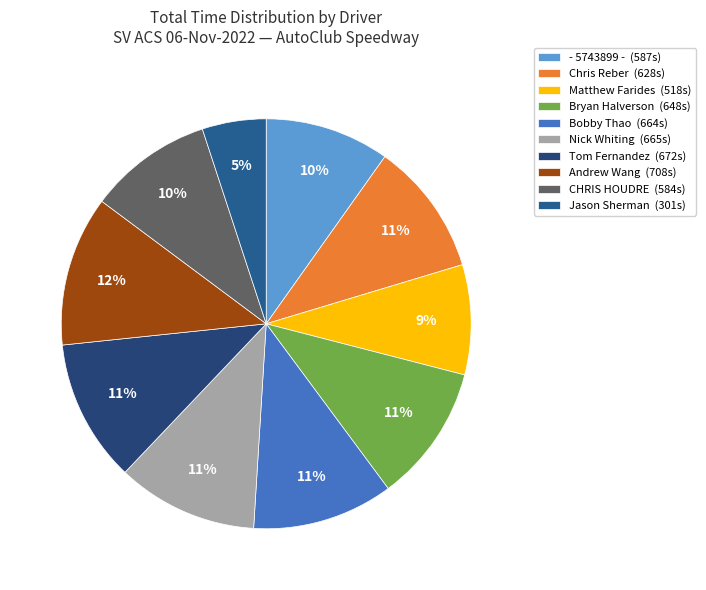

What is the largest slice in the pie chart?

Andrew Wang